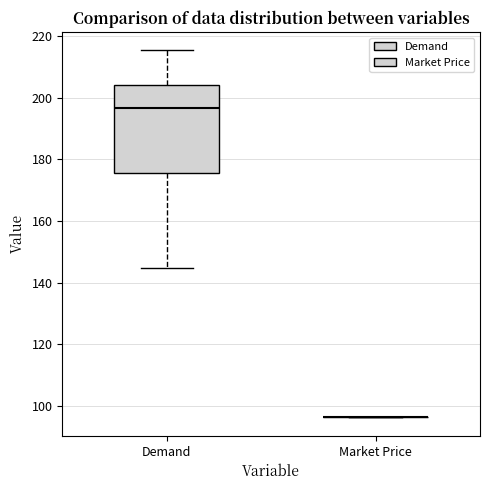

Reading left to right, transcribe this box plot: for each box, give where its median line is, the range the box spans, and where its two whiskers end, as read against the y-axis. The values are not printed on the chart, so give them approximately, as read against the axis.

Demand: median 196, box 176 to 204, whiskers 144 to 216
Market Price: box collapsed to a line at 96, whiskers 96 to 96